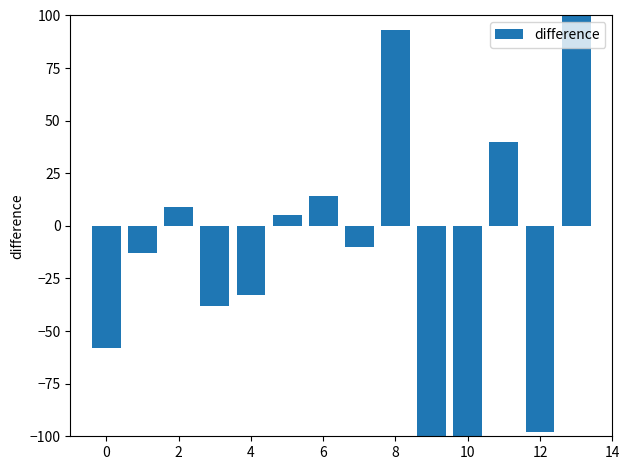

How many negative values are there?

8